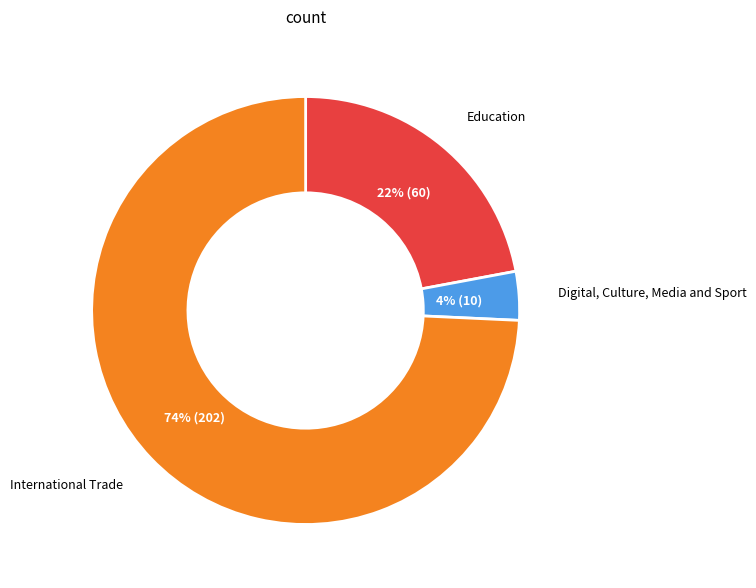

How many segments does this pie chart have?

3